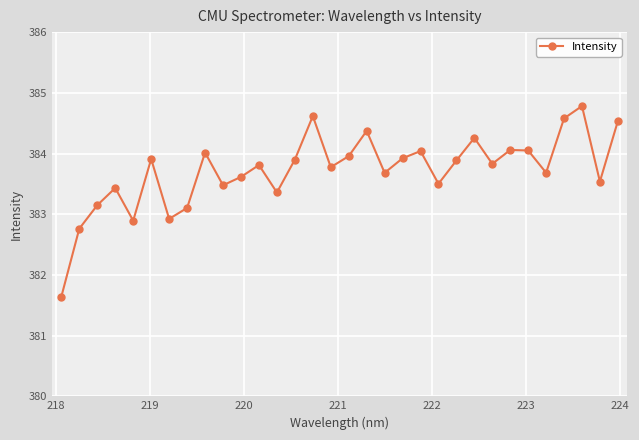

Does the chart have visible grid lines?

Yes